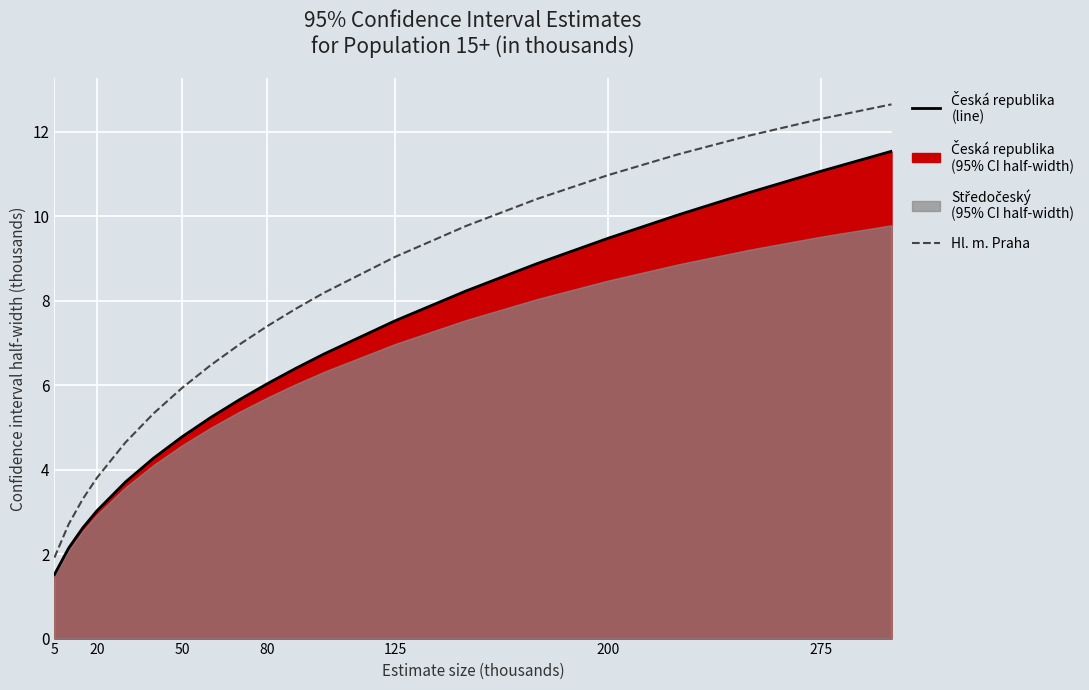

True or false: Hl. m. Praha and Česká republika (line) intersect in this chart.

False